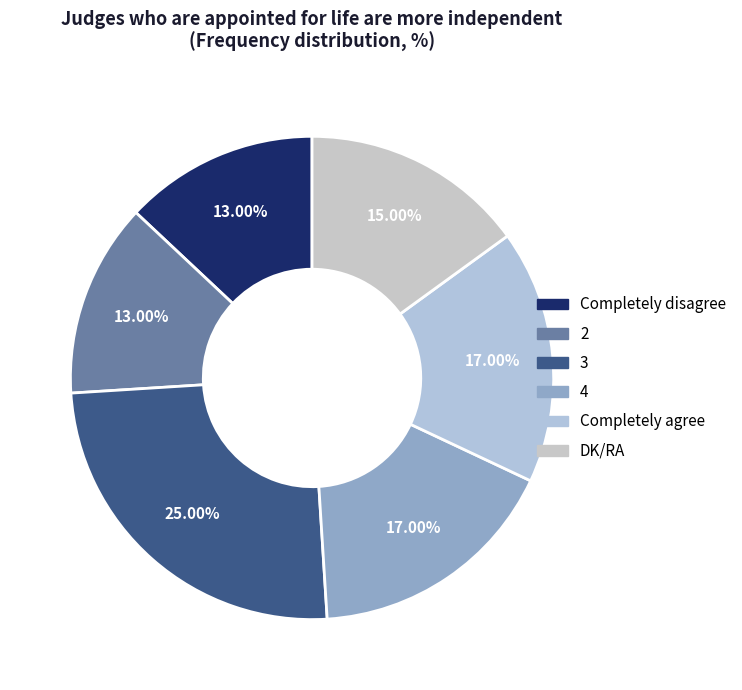

To the nearest percent, what is the difference between the largest and smallest slice percentages?

12%